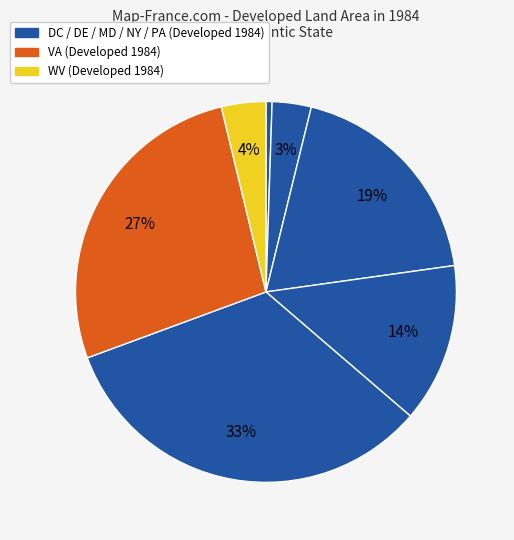

Is there a majority slice in this chart?

No